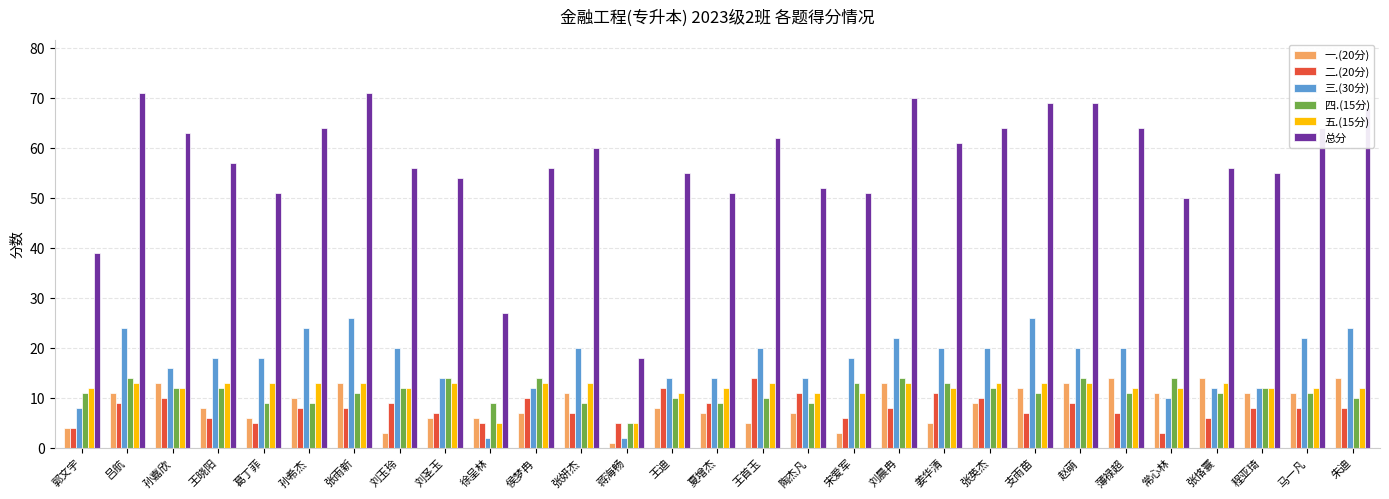

What is the spread (max minus min) of values at 张英杰?

55